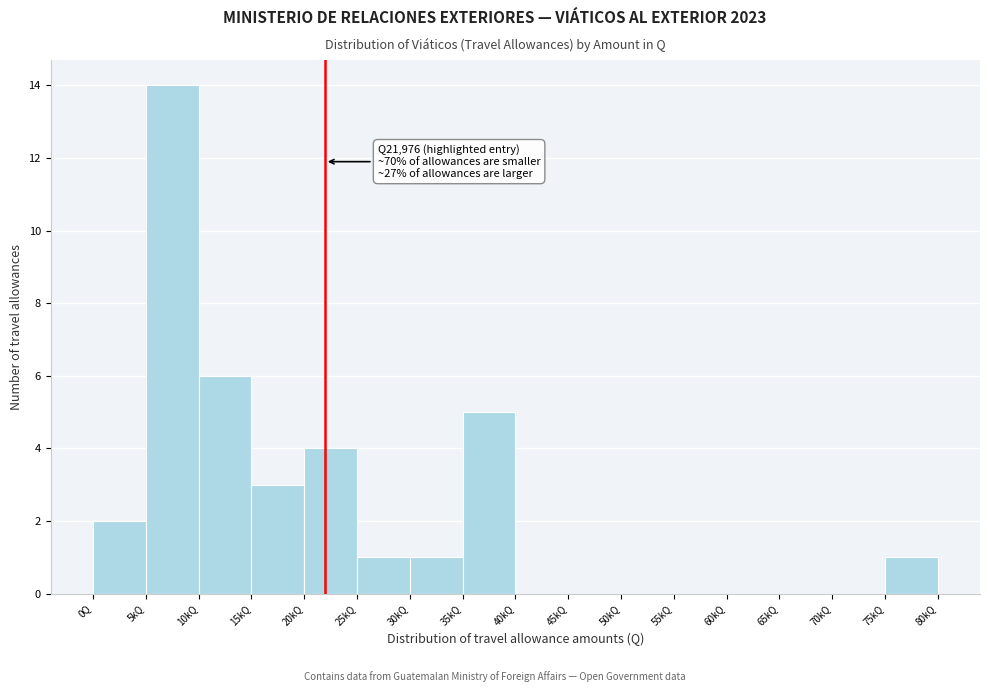

Reading left to right, transcribe all the data shown in this chart.

0Q=2	5kQ=14	10kQ=6	15kQ=3	20kQ=4	25kQ=1	30kQ=1	35kQ=5	40kQ=0	45kQ=0	50kQ=0	55kQ=0	60kQ=0	65kQ=0	70kQ=0	75kQ=1